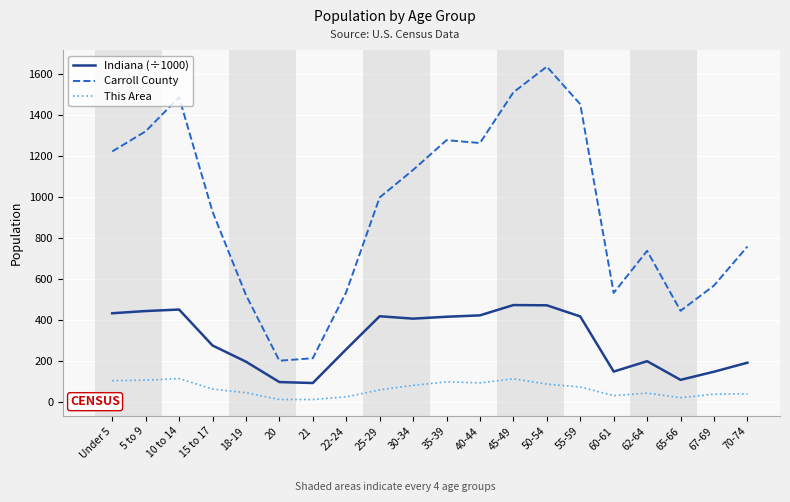

At 67-69, list the series in order from largest to smallest.

Carroll County, Indiana (÷1000), This Area